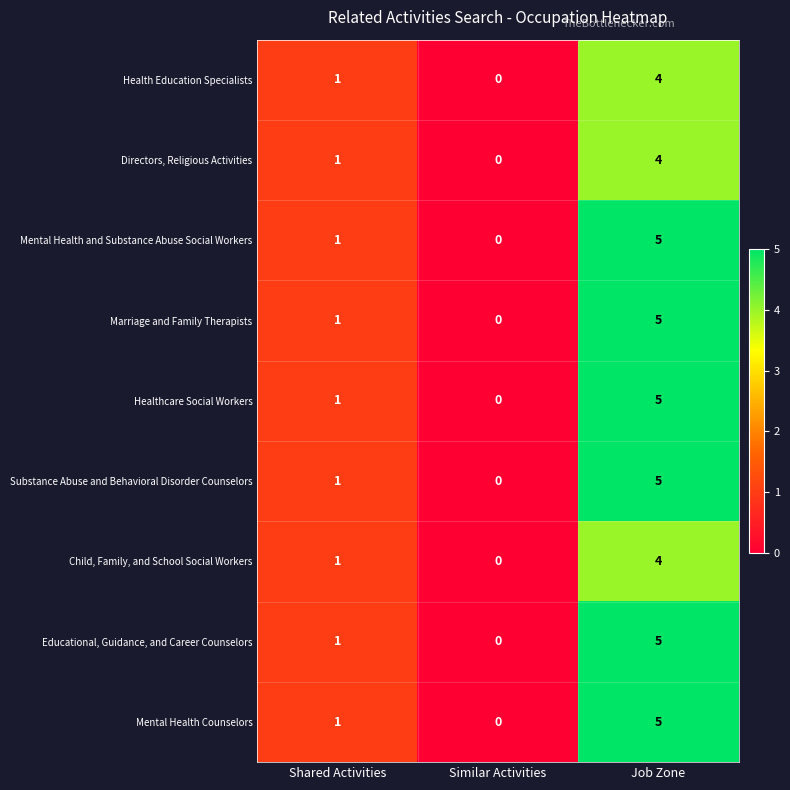

List the labels in order of Marriage and Family Therapists value, largest first.

Job Zone, Shared Activities, Similar Activities